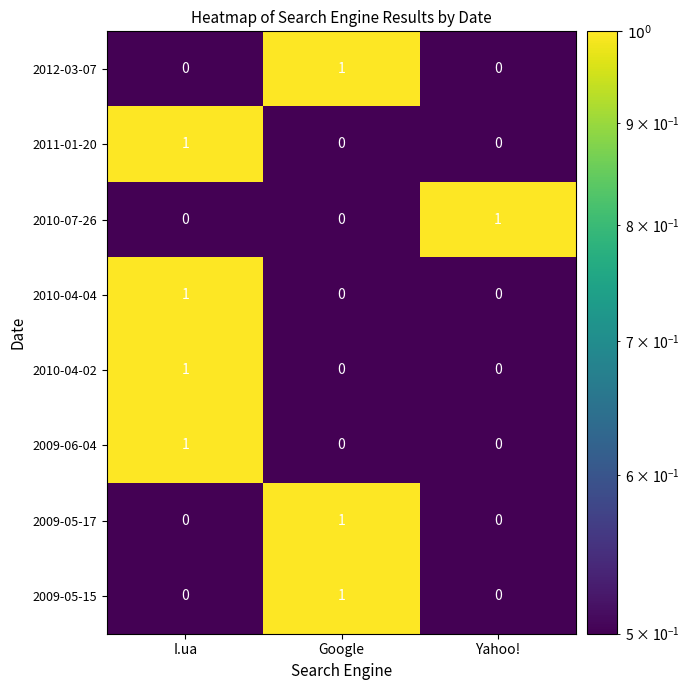

At which category is the sum across all series the highest?

I.ua